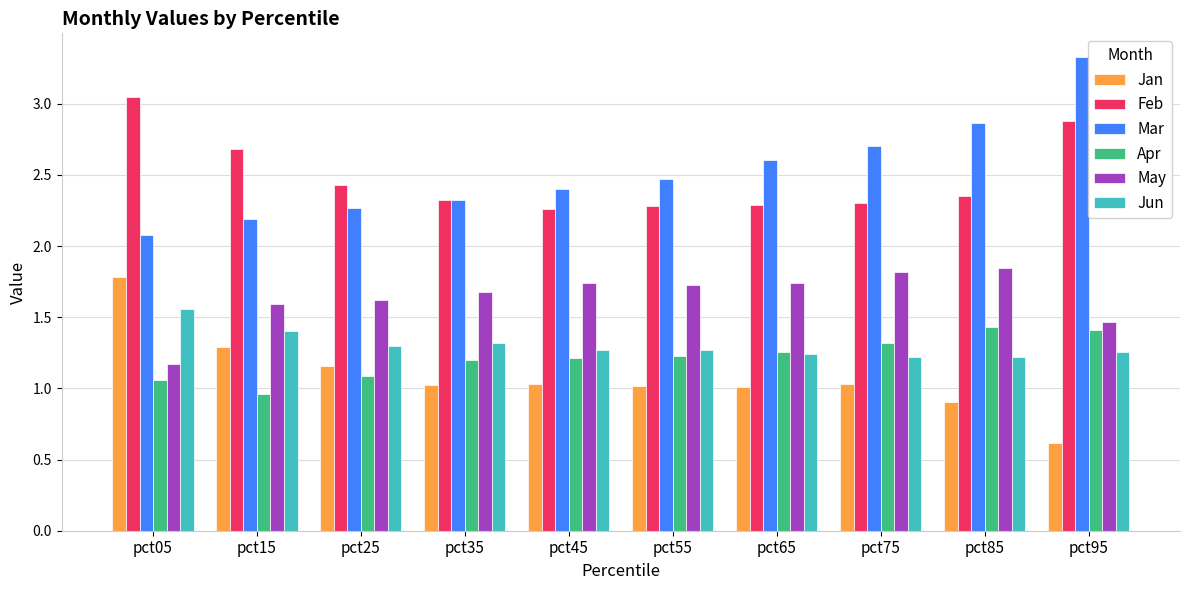

At how many categories does at least one series exceed 2?

10